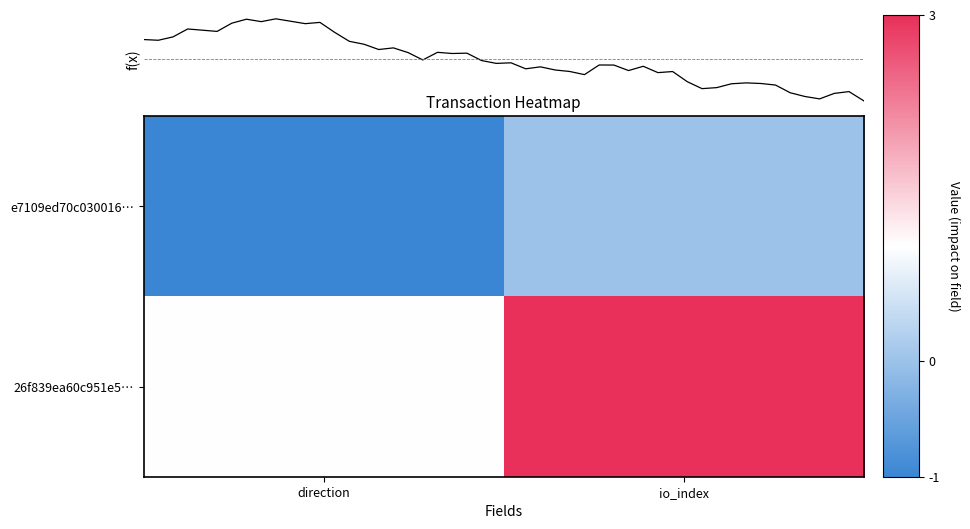

What is the smallest value displayed?

-1